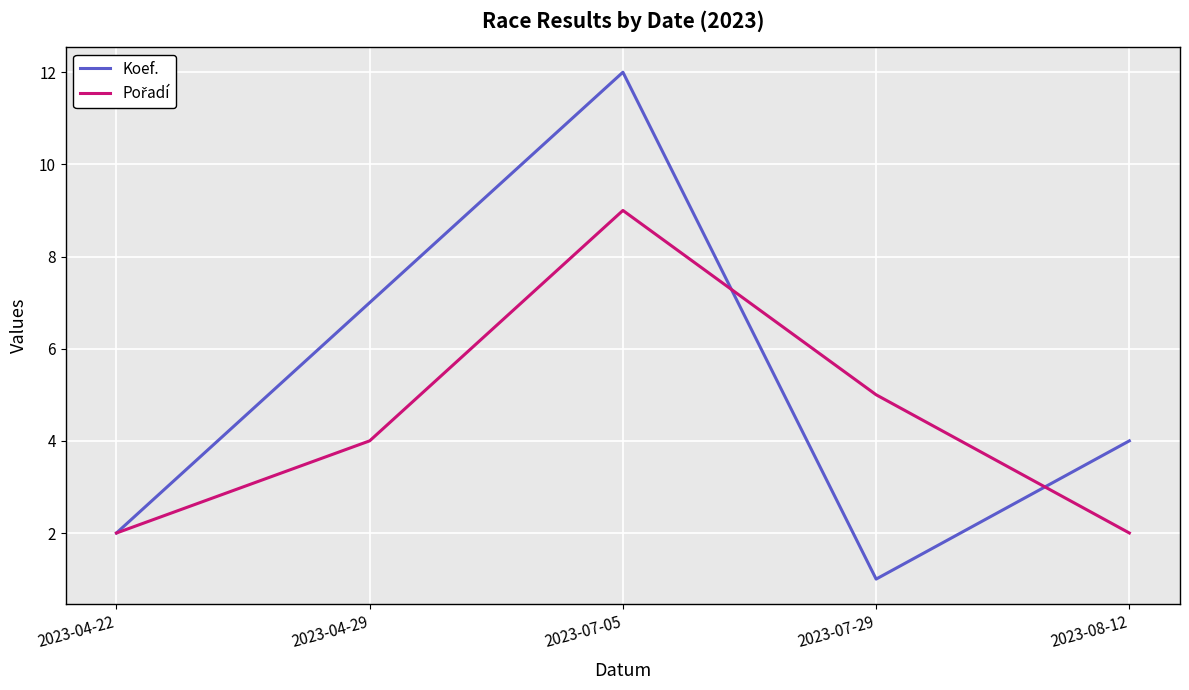

What position from the left is 2023-04-22?

1